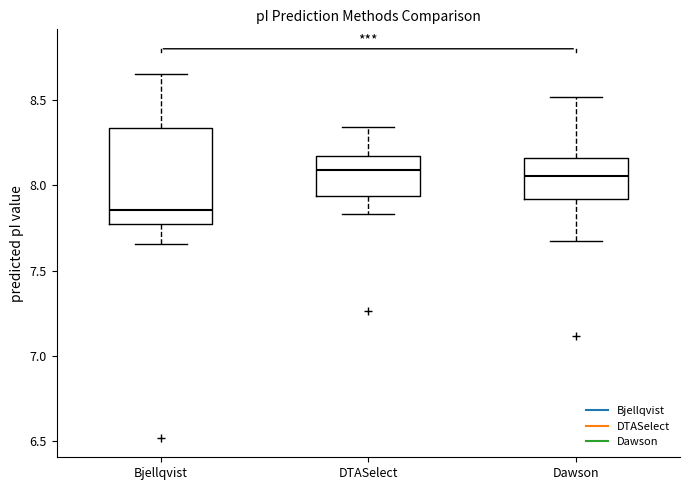

Comparing the boxes themselves (not the whiskers), which one is the tallest?

Bjellqvist